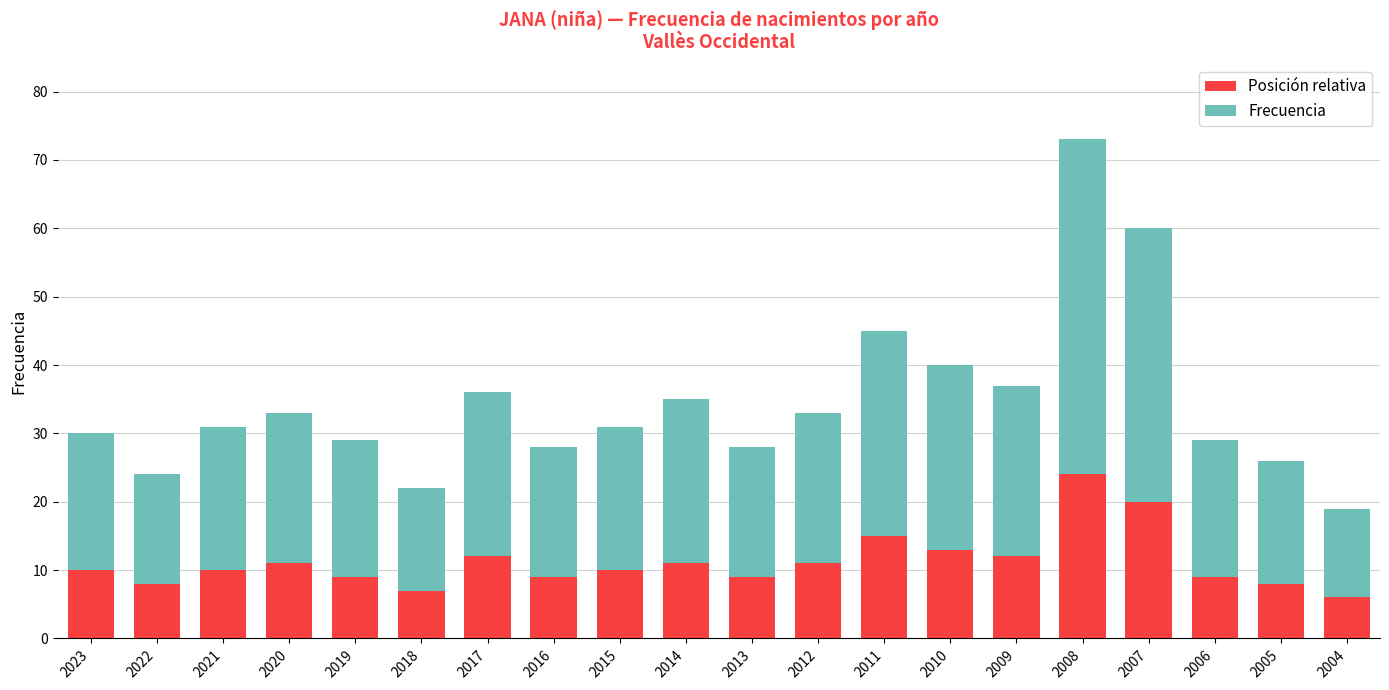

What is the lowest value of the Posición relativa series?

6